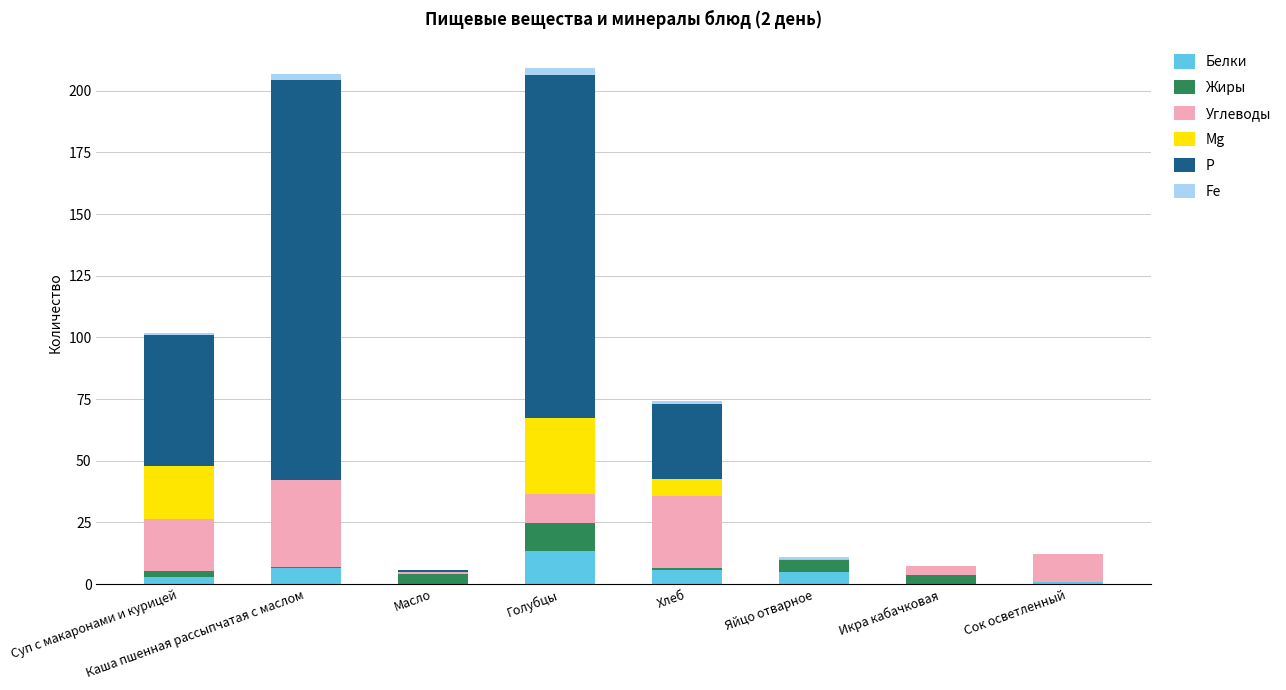

What is the maximum value for Белки?

13.5